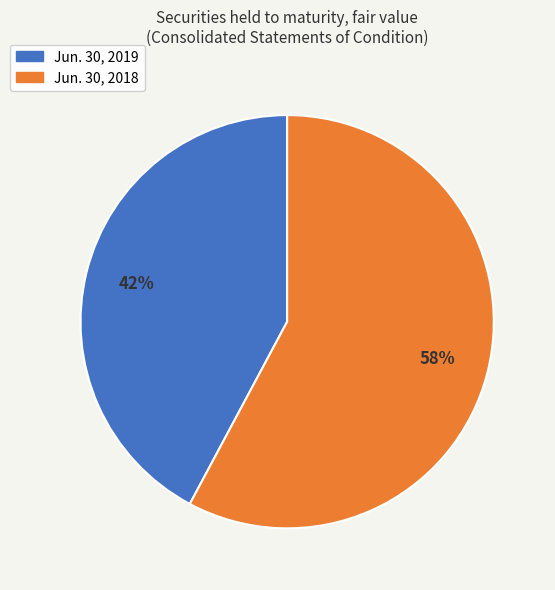

Do Jun. 30, 2019 and Jun. 30, 2018 together represent more than half of the pie?

Yes